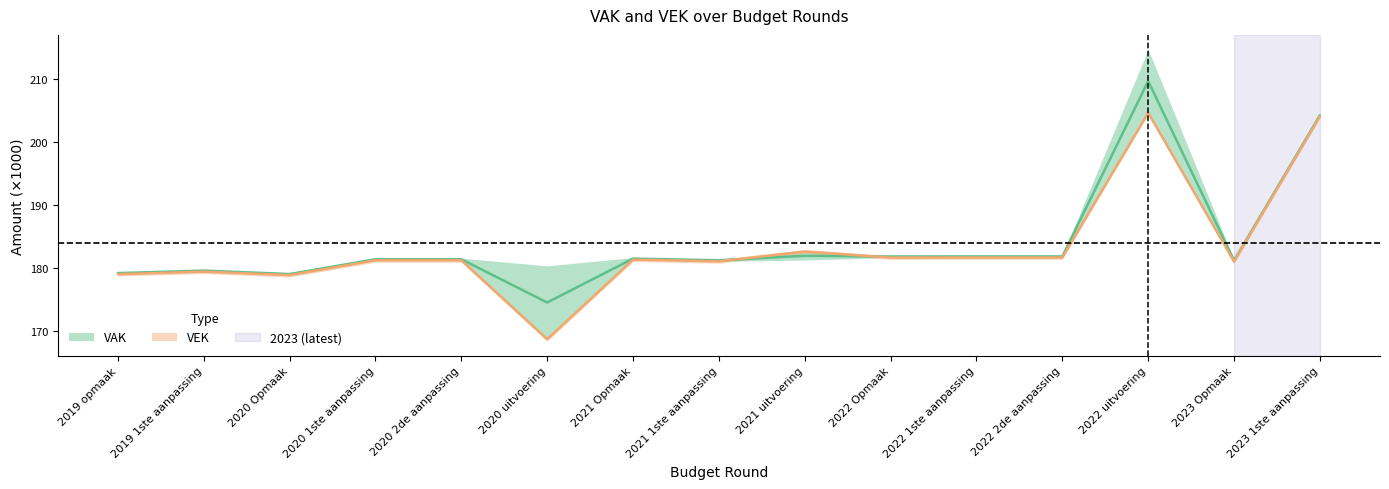

Reading left to right, extract all data points from this chart.

VAK: 2019 opmaak=179.2	2019 1ste aanpassing=179.6	2020 Opmaak=179.1	2020 1ste aanpassing=181.4	2020 2de aanpassing=181.4	2020 uitvoering=174.6	2021 Opmaak=181.5	2021 1ste aanpassing=181.3	2021 uitvoering=182.0	2022 Opmaak=181.9	2022 1ste aanpassing=181.9	2022 2de aanpassing=181.9	2022 uitvoering=209.6	2023 Opmaak=181.2	2023 1ste aanpassing=204.2
VEK: 2019 opmaak=179.1	2019 1ste aanpassing=179.5	2020 Opmaak=178.9	2020 1ste aanpassing=181.2	2020 2de aanpassing=181.2	2020 uitvoering=168.8	2021 Opmaak=181.4	2021 1ste aanpassing=181.1	2021 uitvoering=182.6	2022 Opmaak=181.7	2022 1ste aanpassing=181.7	2022 2de aanpassing=181.7	2022 uitvoering=204.6	2023 Opmaak=181.1	2023 1ste aanpassing=204.1